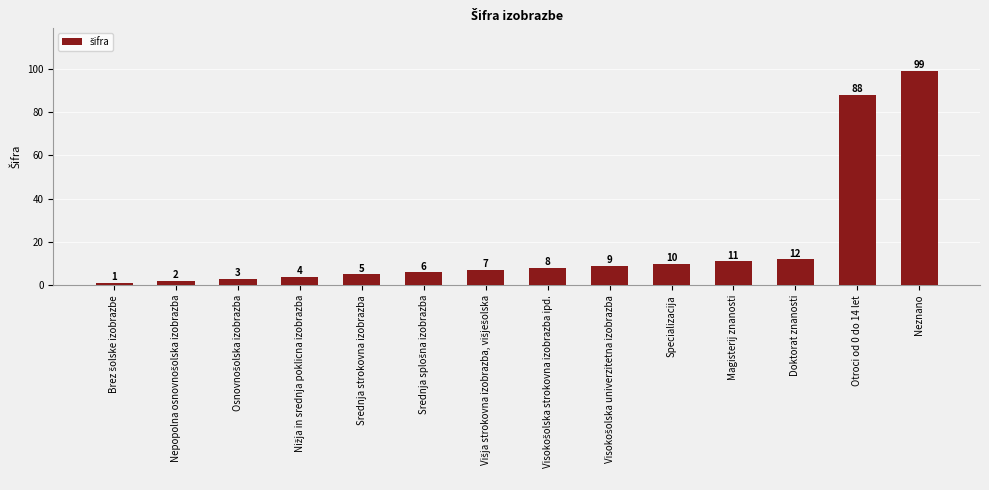

What is the difference between the second highest and minimum values?

87